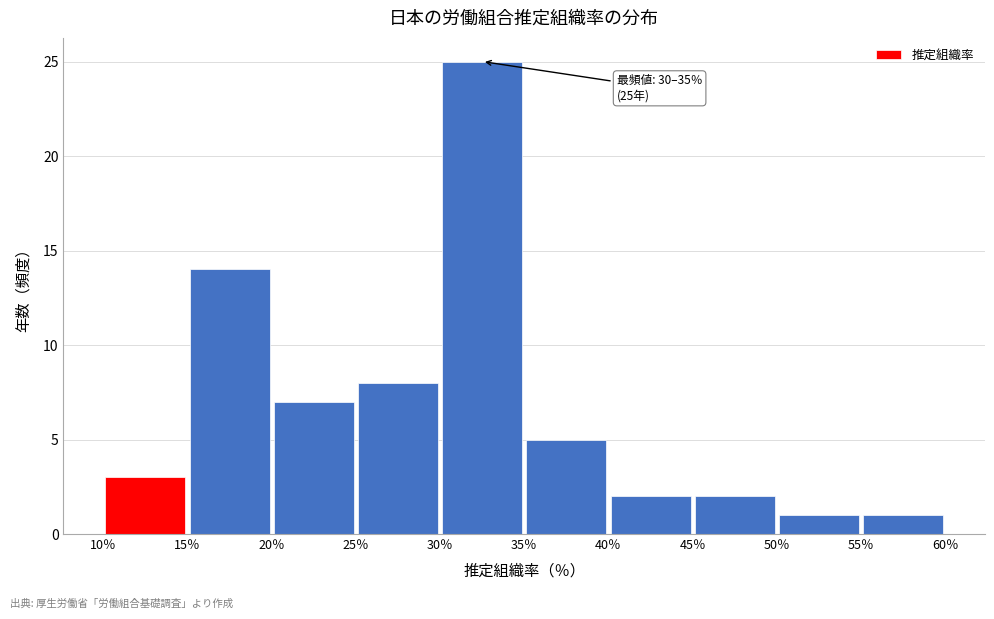

Which range on the x-axis has the tallest bar?

30 to 35